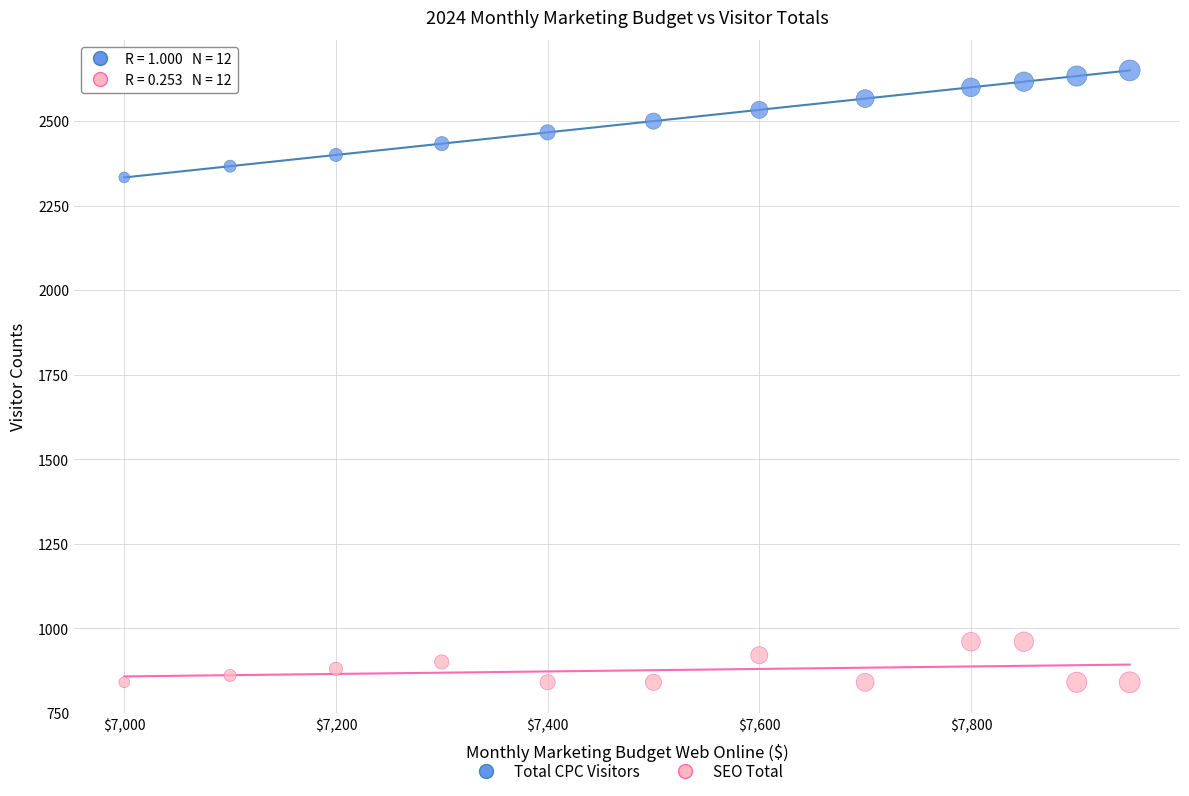

Which series reaches the maximum Y coordinate?

Total CPC Visitors